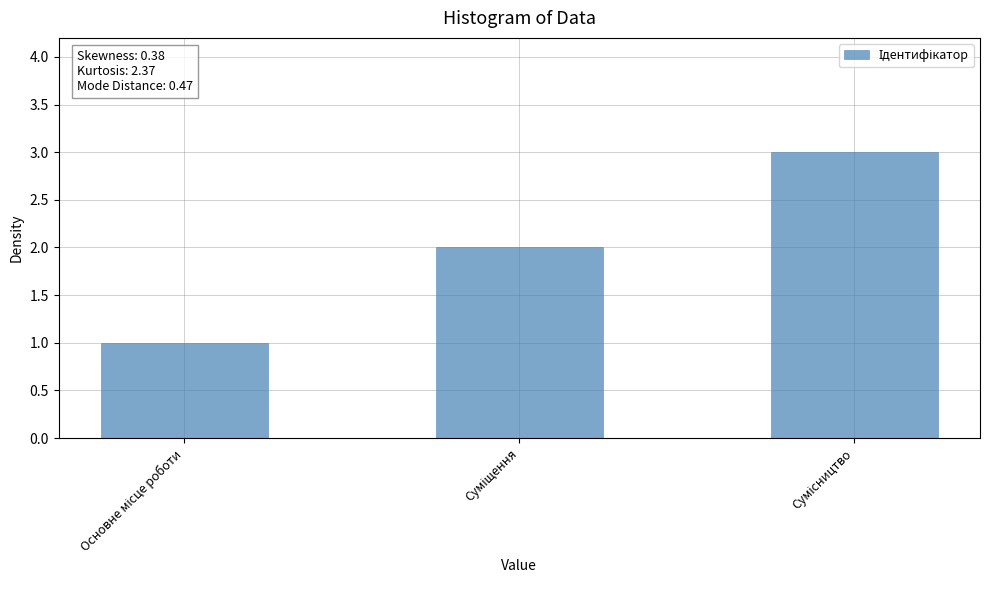

Count the values in the range 1 to 3.

3